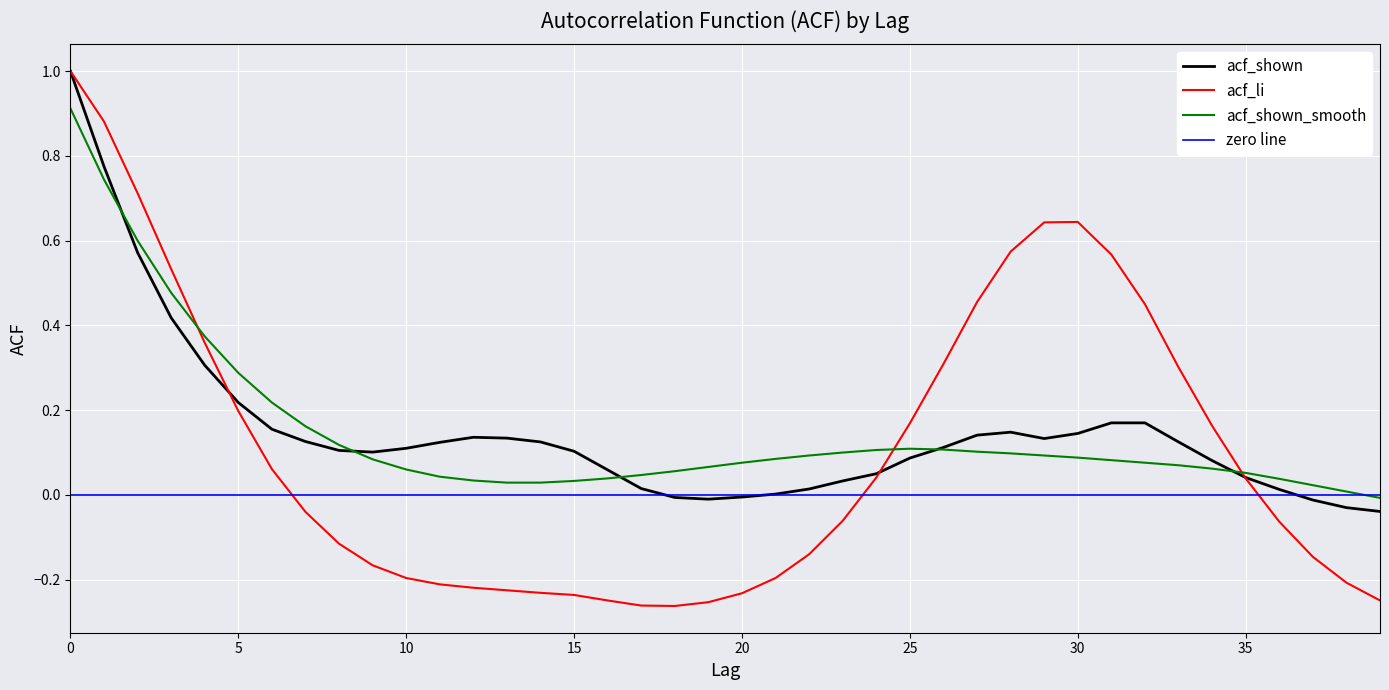

Reading right to left, what are all the values shown in this chart?

acf_li: 39=-0.2	38=-0.2	37=-0.1	36=-0.1	35=0.0	34=0.2	33=0.3	32=0.5	31=0.6	30=0.6	29=0.6	28=0.6	27=0.5	26=0.3	25=0.2	24=0.0	23=-0.1	22=-0.1	21=-0.2	20=-0.2	19=-0.3	18=-0.3	17=-0.3	16=-0.2	15=-0.2	14=-0.2	13=-0.2	12=-0.2	11=-0.2	10=-0.2	9=-0.2	8=-0.1	7=-0.0	6=0.1	5=0.2	4=0.4	3=0.5	2=0.7	1=0.9	0=1.0
acf_shown: 39=-0.0	38=-0.0	37=-0.0	36=0.0	35=0.0	34=0.1	33=0.1	32=0.2	31=0.2	30=0.1	29=0.1	28=0.1	27=0.1	26=0.1	25=0.1	24=0.1	23=0.0	22=0.0	21=0.0	20=-0.0	19=-0.0	18=-0.0	17=0.0	16=0.1	15=0.1	14=0.1	13=0.1	12=0.1	11=0.1	10=0.1	9=0.1	8=0.1	7=0.1	6=0.2	5=0.2	4=0.3	3=0.4	2=0.6	1=0.8	0=1.0
acf_shown_smooth: 39=-0.0	38=0.0	37=0.0	36=0.0	35=0.1	34=0.1	33=0.1	32=0.1	31=0.1	30=0.1	29=0.1	28=0.1	27=0.1	26=0.1	25=0.1	24=0.1	23=0.1	22=0.1	21=0.1	20=0.1	19=0.1	18=0.1	17=0.0	16=0.0	15=0.0	14=0.0	13=0.0	12=0.0	11=0.0	10=0.1	9=0.1	8=0.1	7=0.2	6=0.2	5=0.3	4=0.4	3=0.5	2=0.6	1=0.7	0=0.9